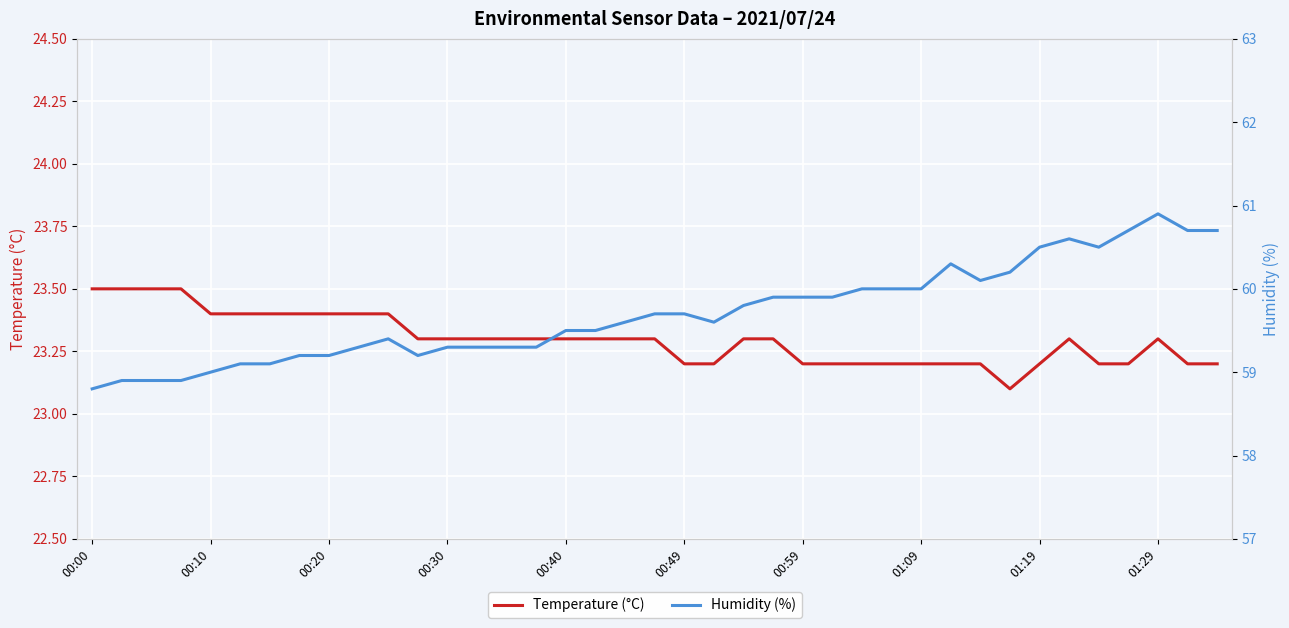

Is it true that Humidity (%) equals 92.0 at 01:29?

False